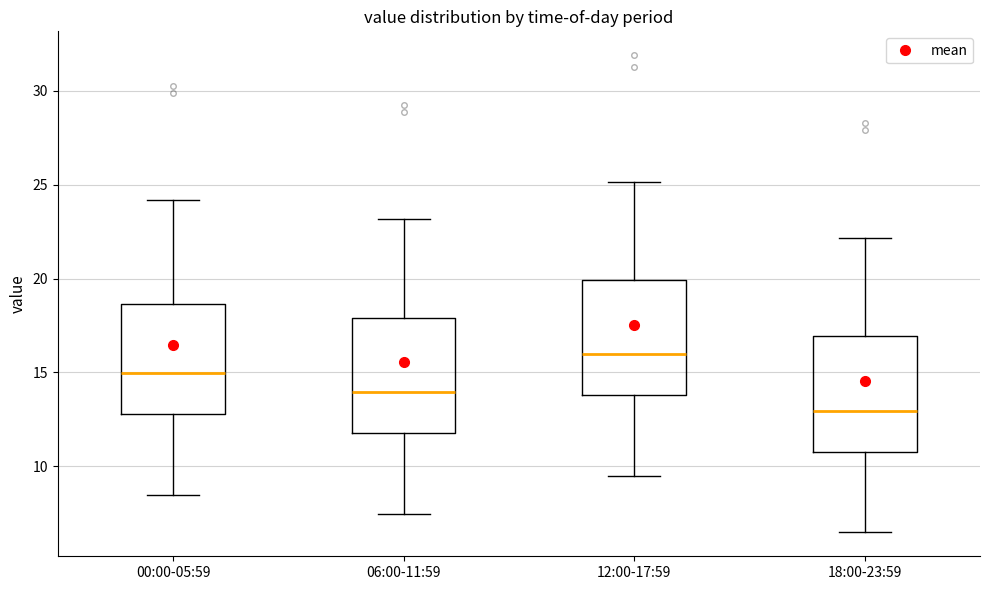

Reading left to right, read every box against the y-axis: the position of its median line, the range the box covers, and the ends of its whiskers. The values are not printed on the chart, so give them approximately, as read against the axis.

00:00-05:59: median 15.0, box 13.0 to 18.5, whiskers 8.5 to 24.0
06:00-11:59: median 14.0, box 12.0 to 18.0, whiskers 7.5 to 23.0
12:00-17:59: median 16.0, box 14.0 to 20.0, whiskers 9.5 to 25.0
18:00-23:59: median 13.0, box 11.0 to 17.0, whiskers 6.5 to 22.0